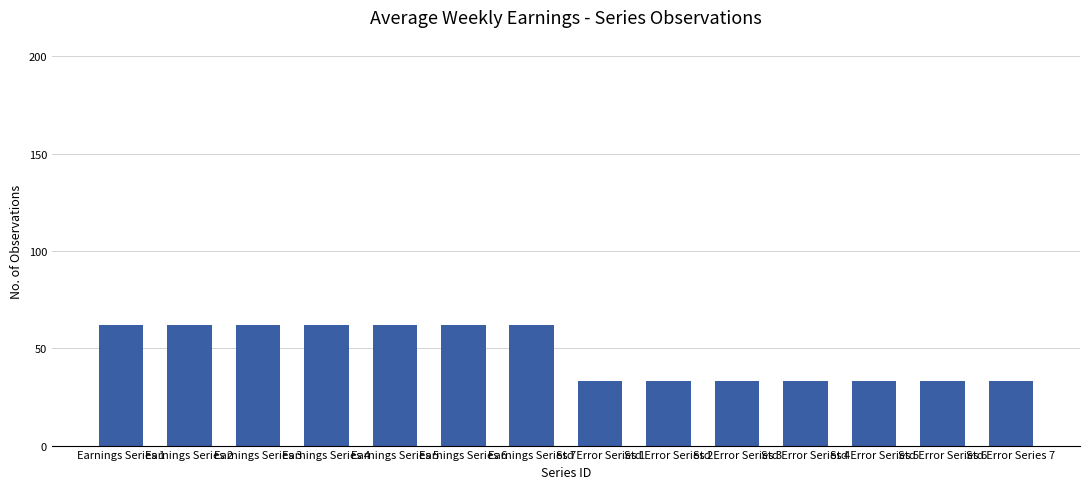

What is the average value?

48